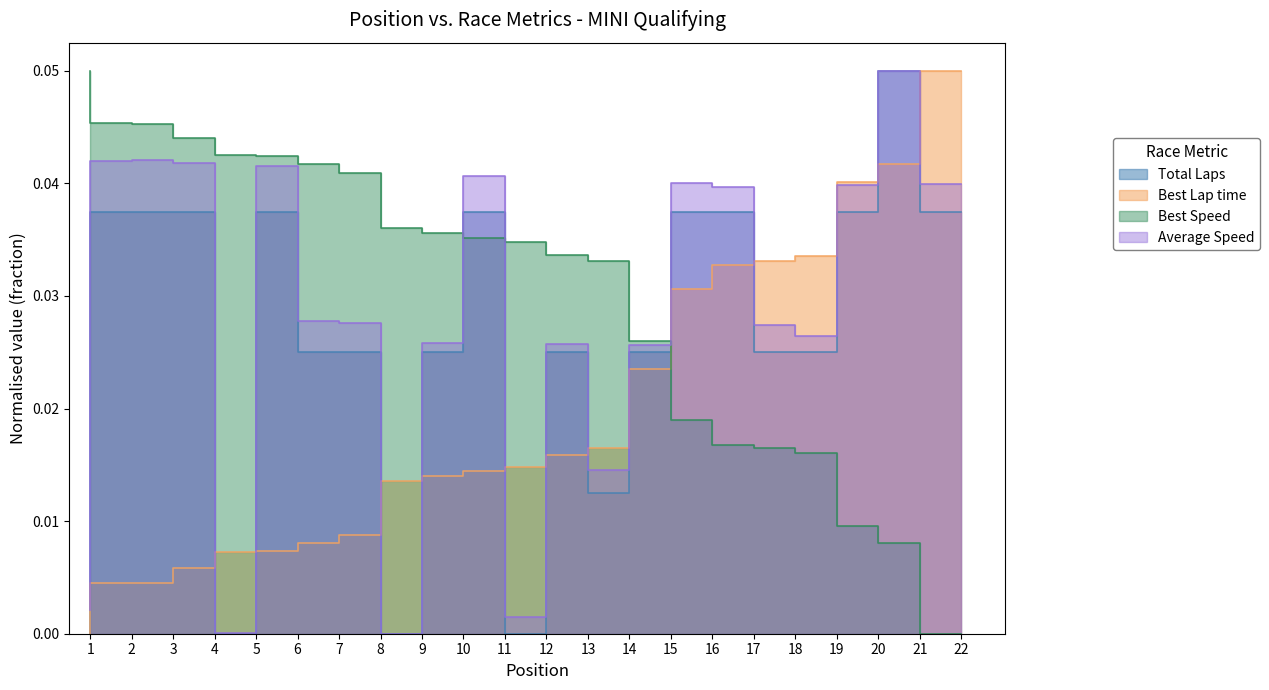

The value of Best Lap time at 9 is 0.0. True or false?

False